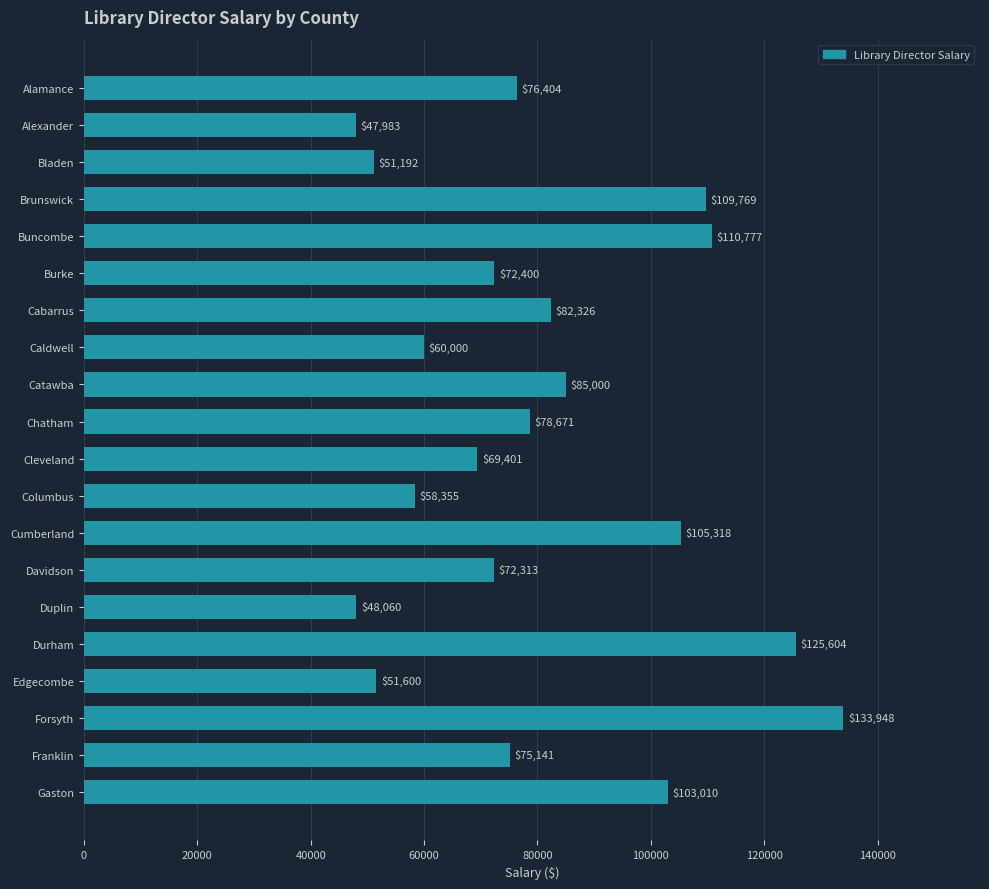

What is the label of the 16th bar from the top?

Durham